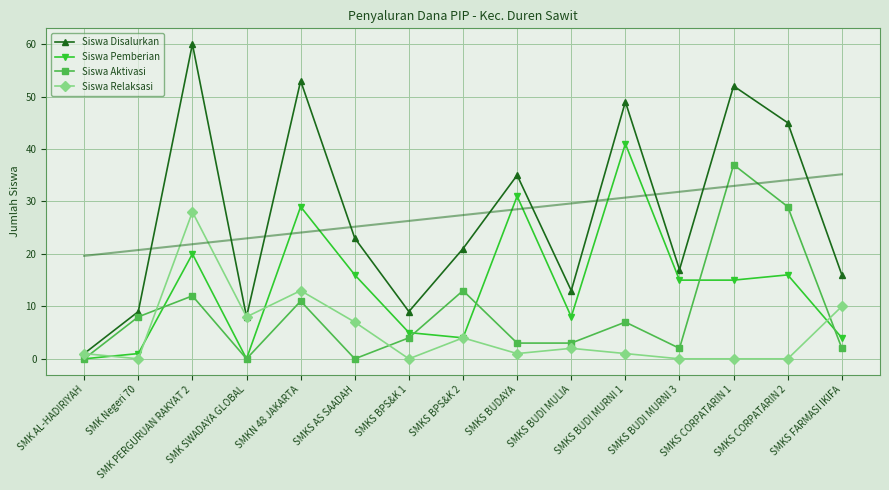

Read the Siswa Aktivasi value at SMK Negeri 70.

8